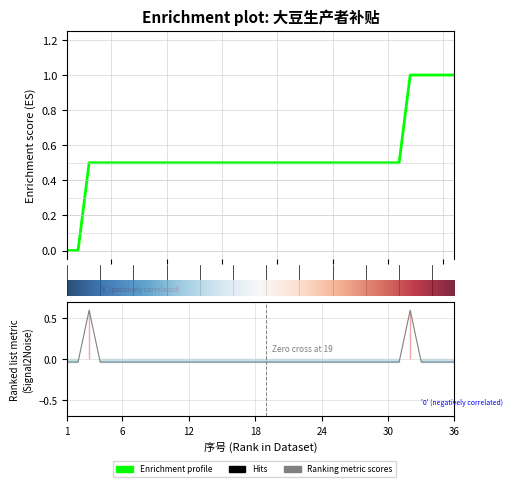

At which label does the data first exceed 0?

3